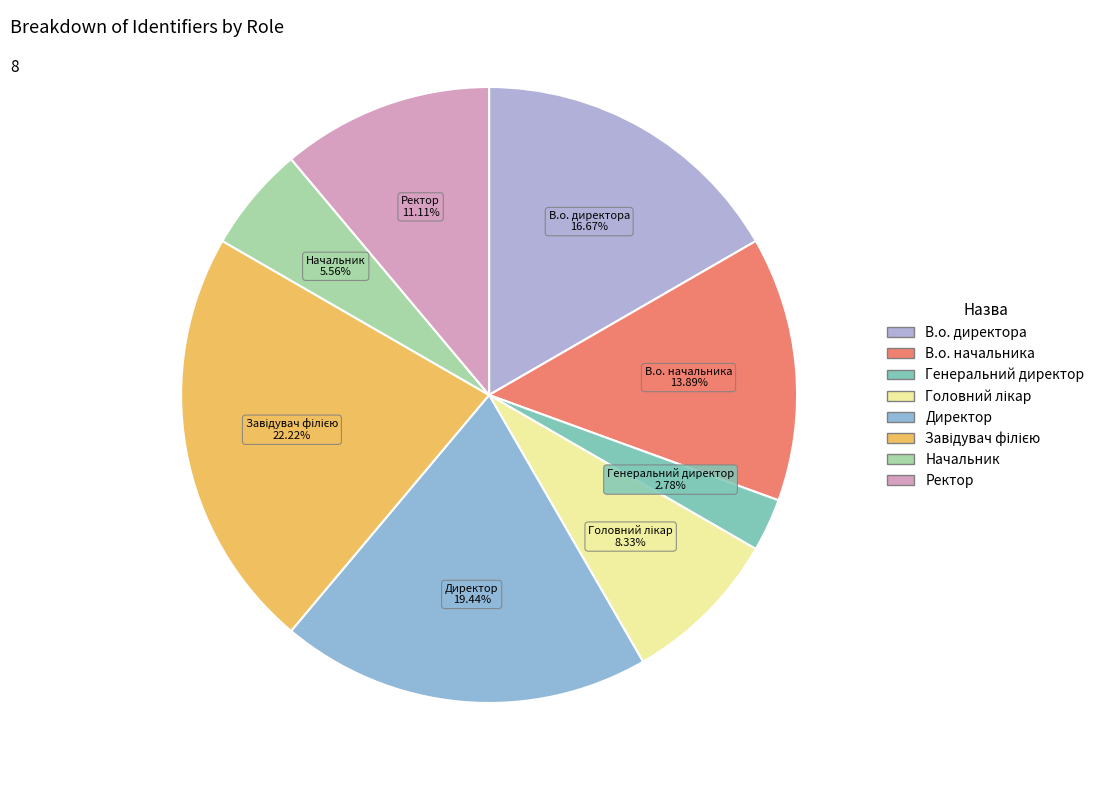

Count the number of slices in the pie.

8